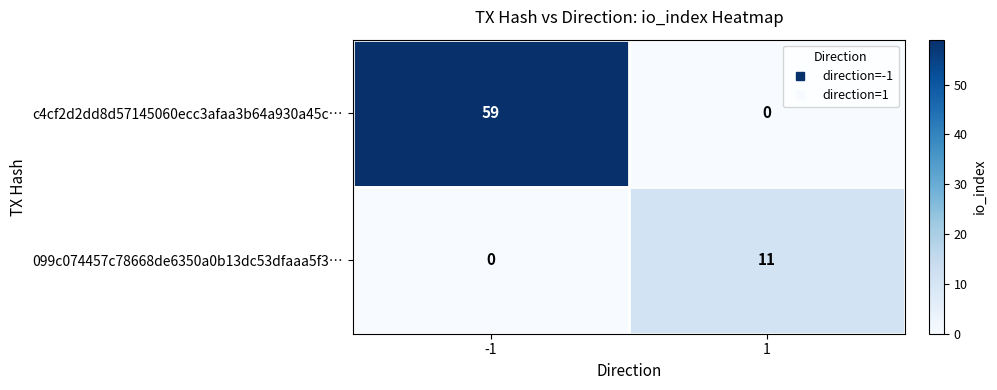

What is the maximum value for c4cf2d2dd8d57145060ecc3afaa3b64a930a45c…?

59